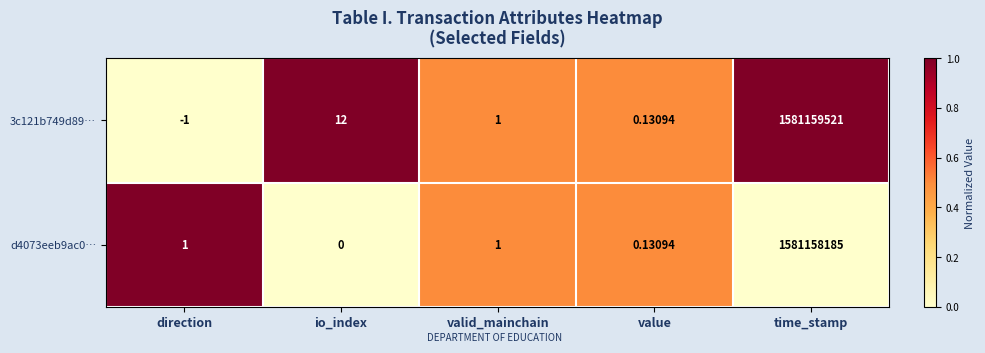

At which category is the sum across all series the highest?

time_stamp